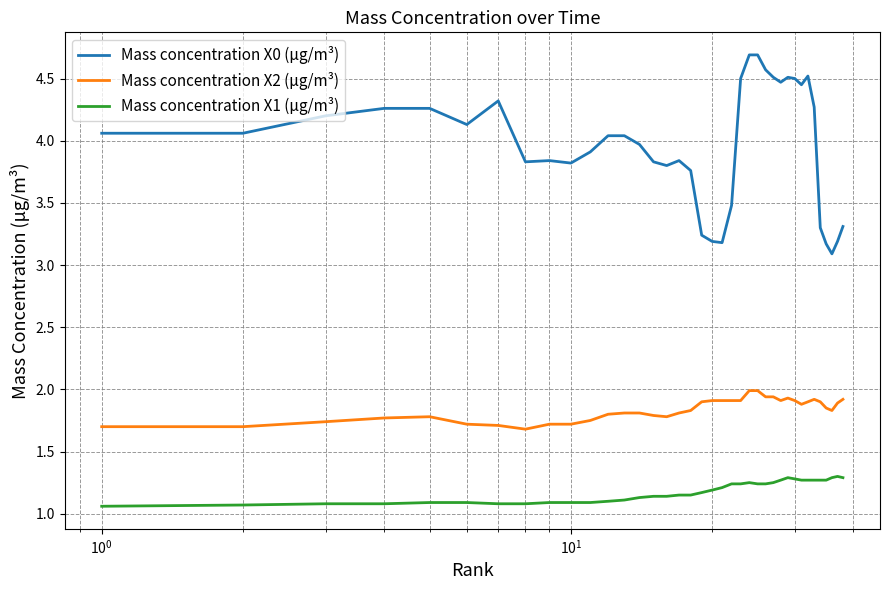

What is the maximum value shown in the chart?

4.7